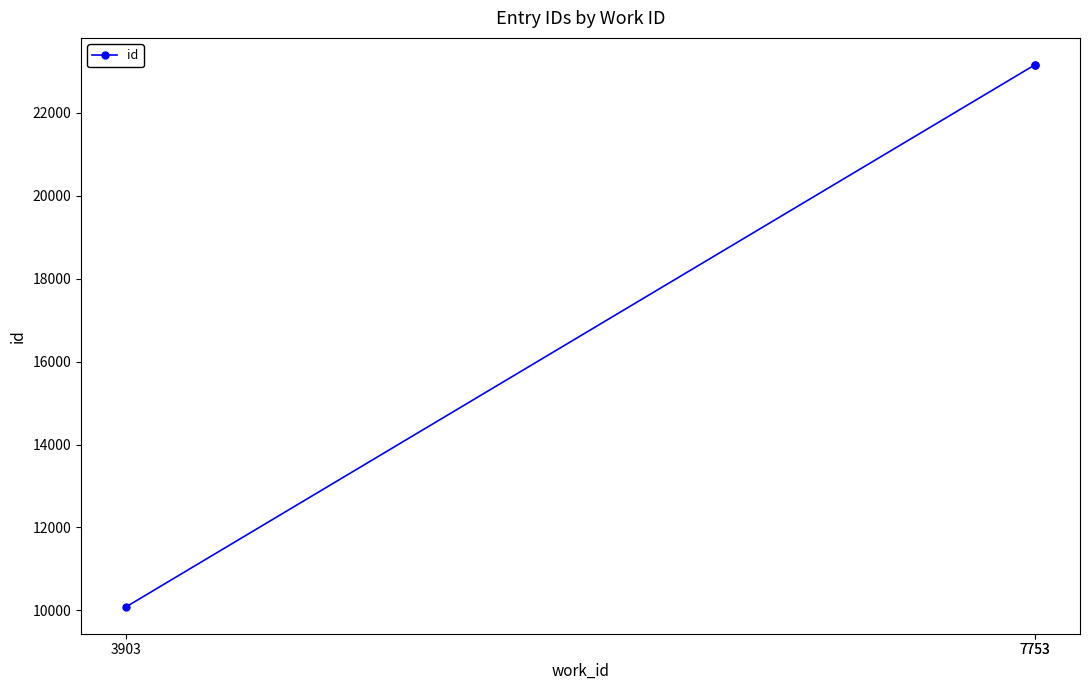

What is the approximate value at 7753?

23155